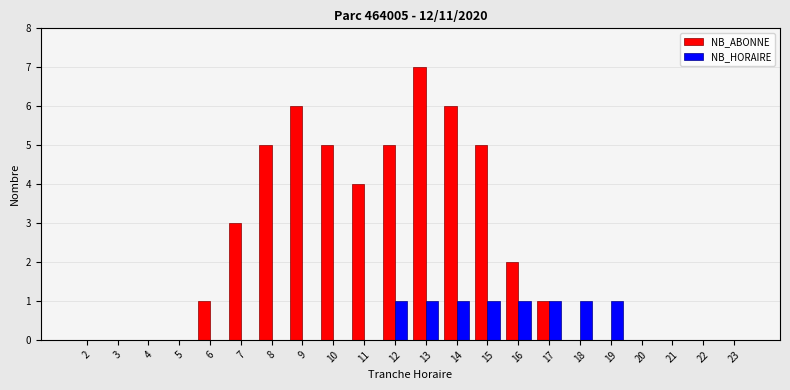

What is the sum of all NB_ABONNE values?

50